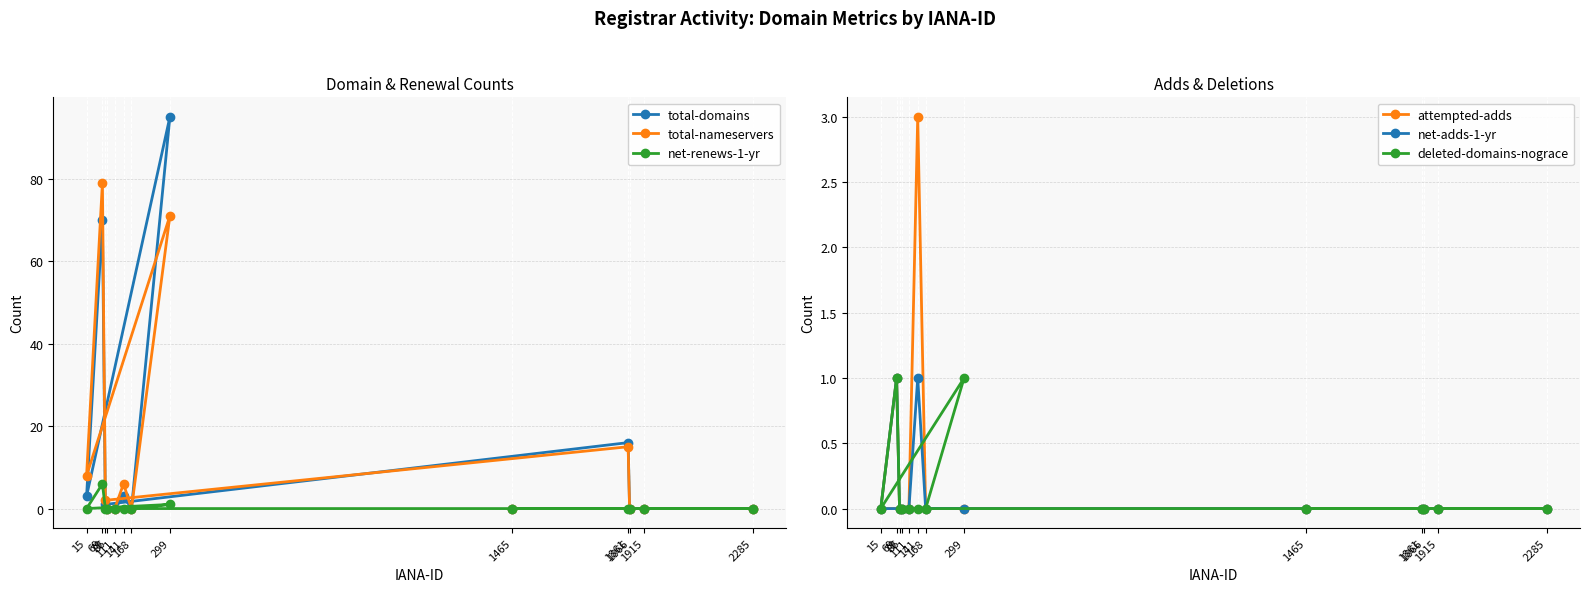

Count the number of data series in this chart.

6